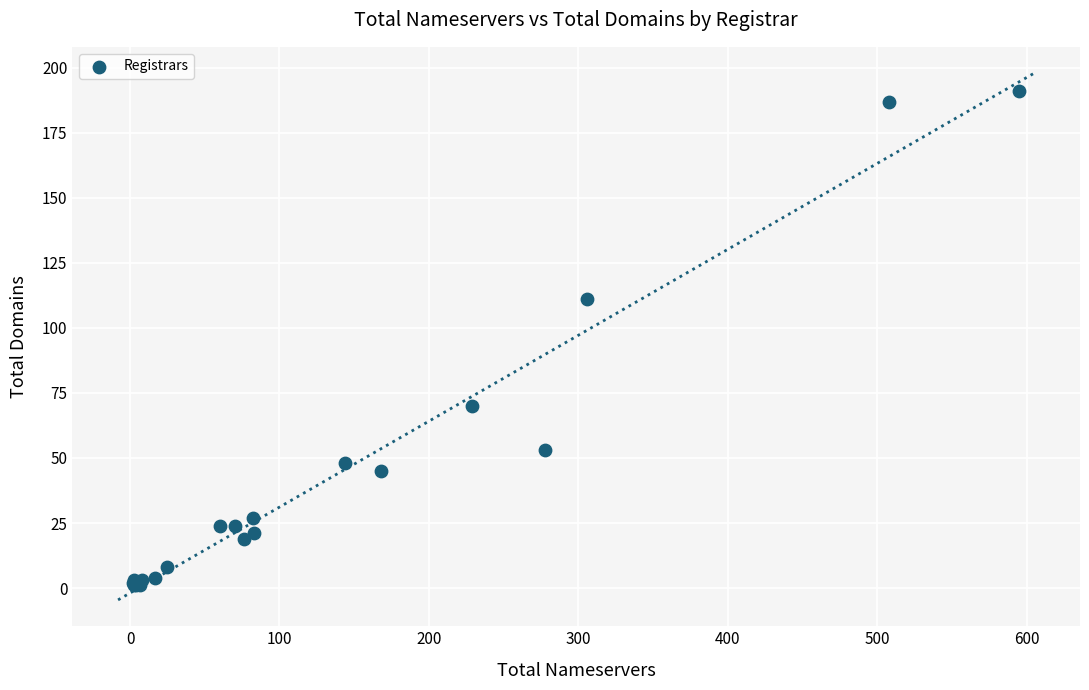

What Y value in the scatter plot is closest to 96?

111